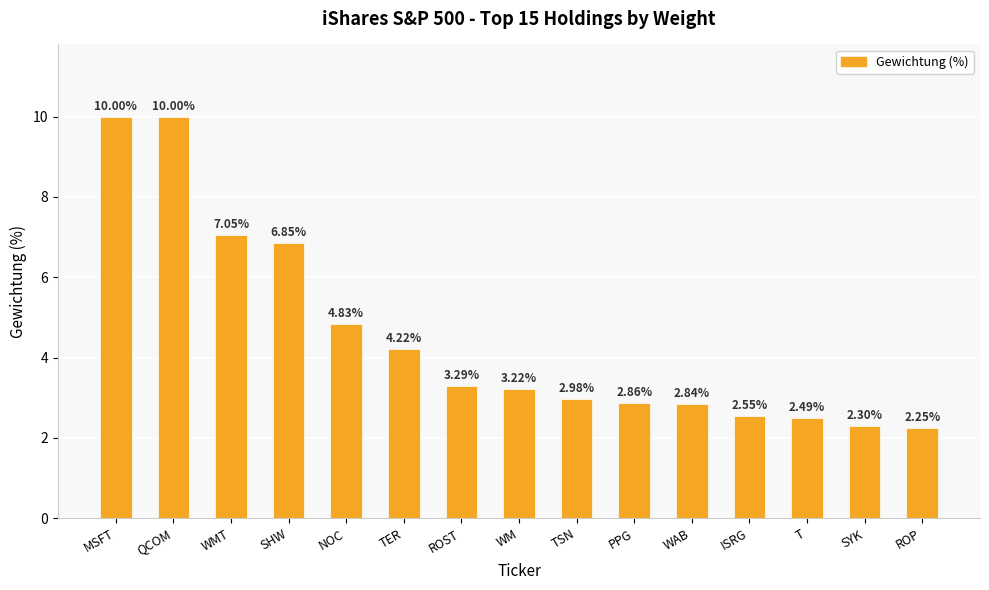

At which category does the chart reach its minimum across all series?

ROP